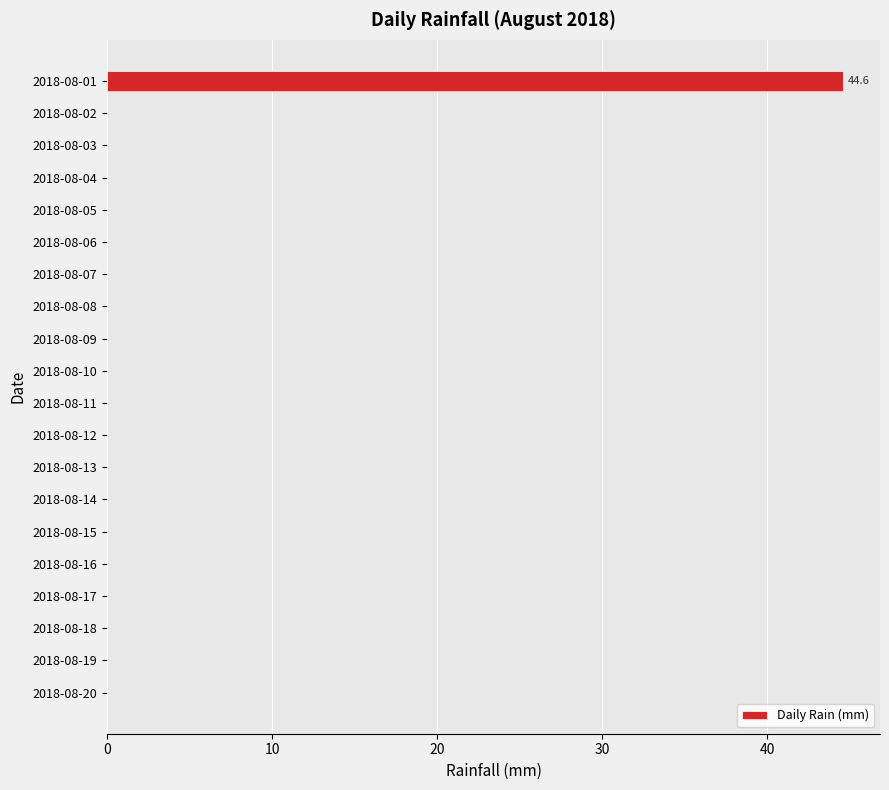

Is it true that the value at 2018-08-05 is 0.0?

True